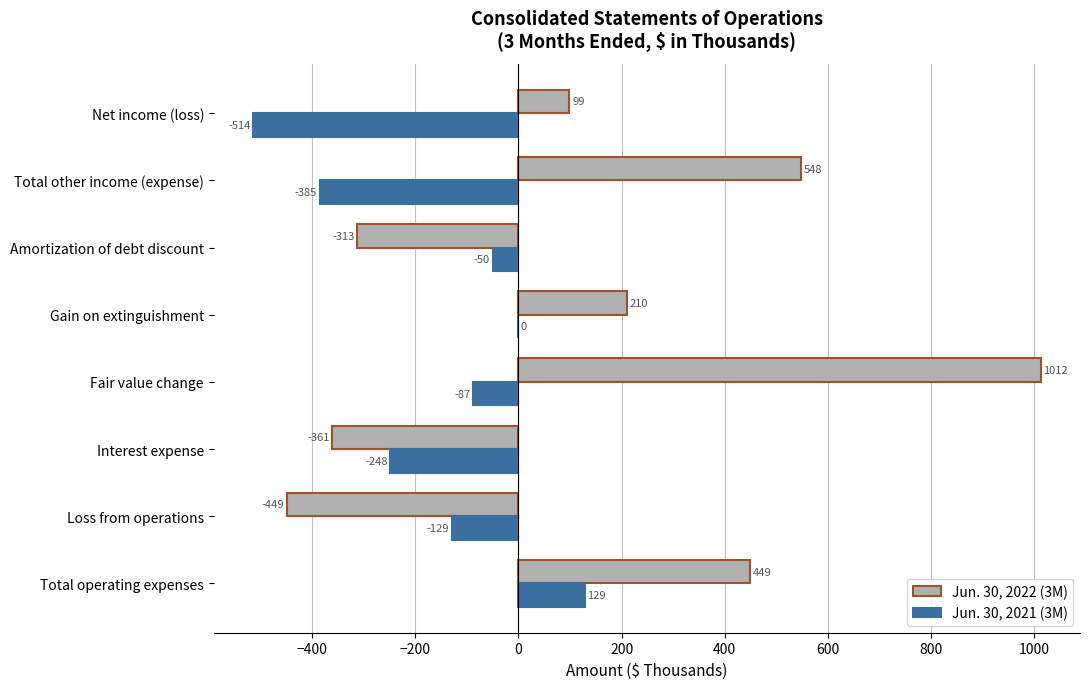

The Jun. 30, 2022 (3M) series shows 1012 at Fair value change. True or false?

True